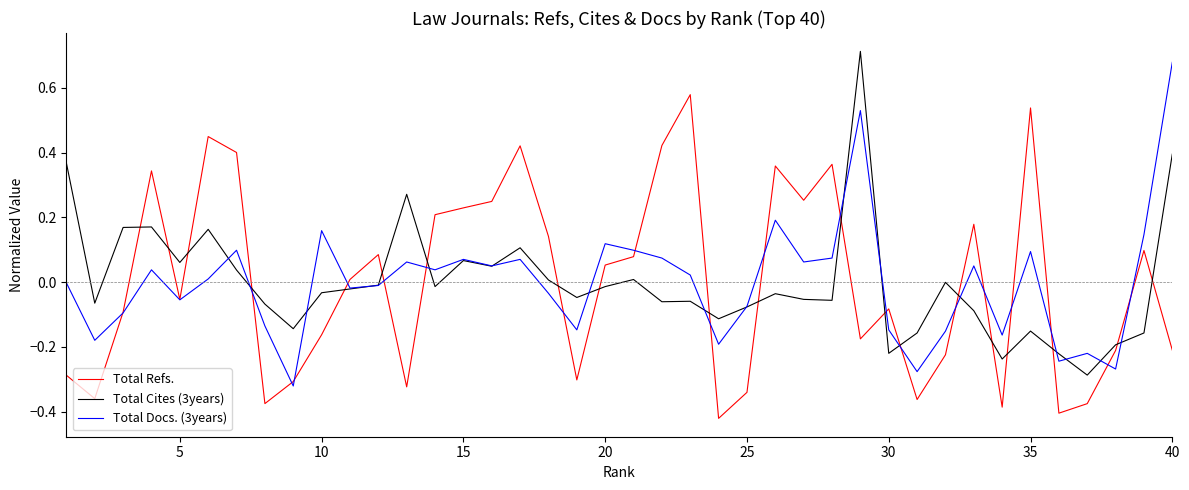

How many values in Total Refs. are below zero?

20